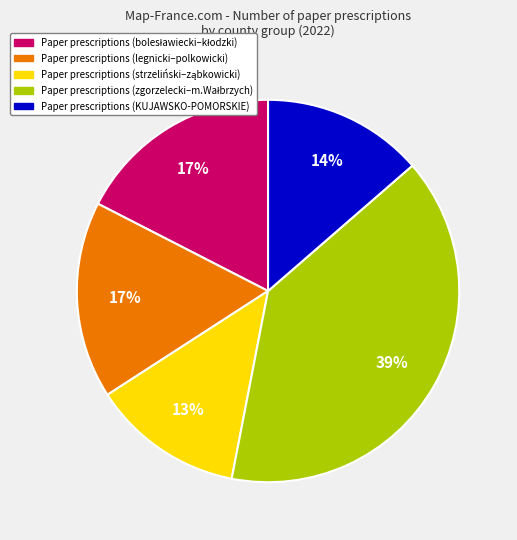

To the nearest percent, what is the average slice percentage?

20%